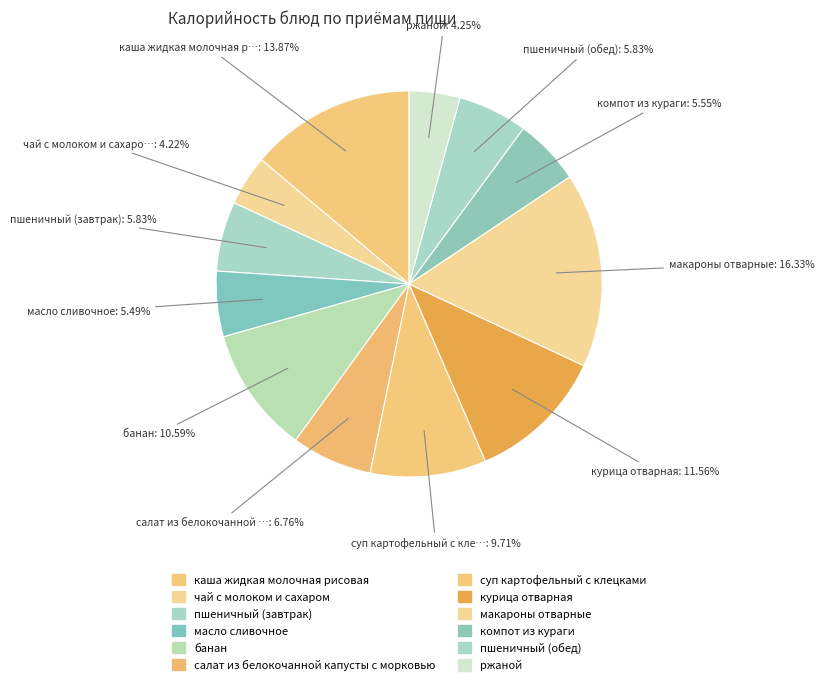

Is there any slice that represents more than half of the pie?

No